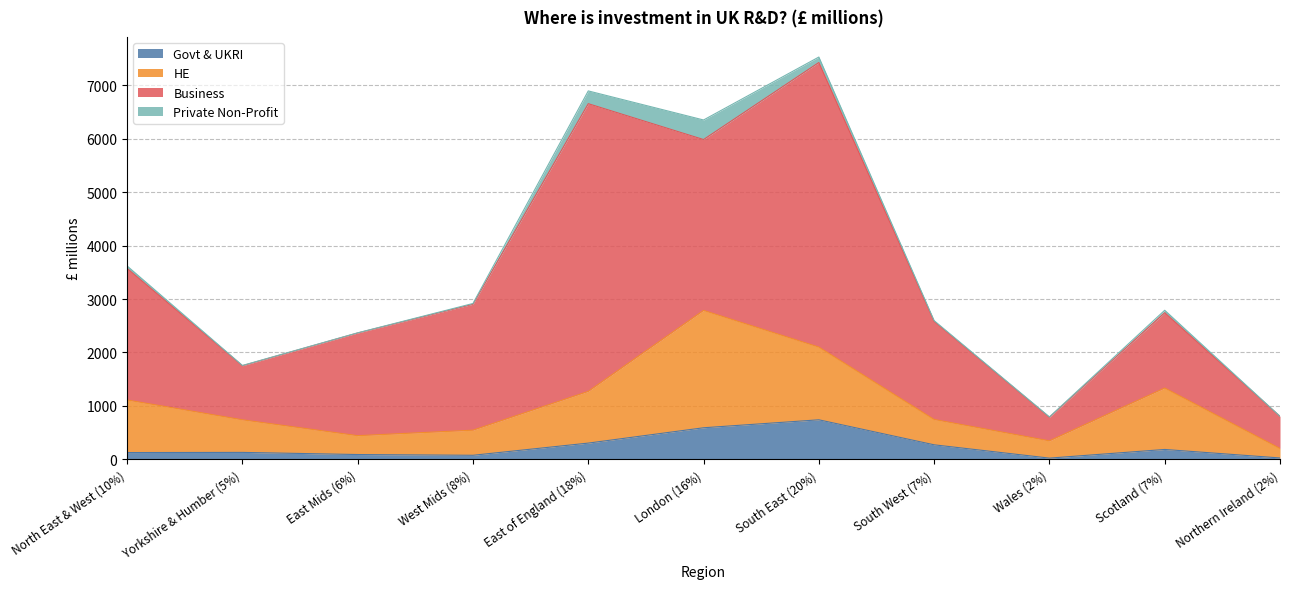

What is the maximum value for Govt & UKRI?

740